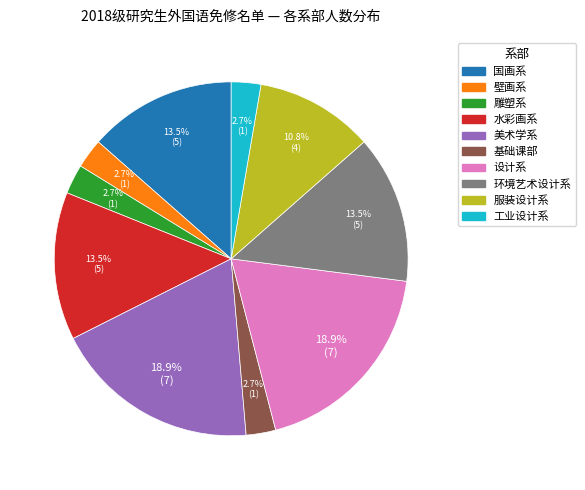

To the nearest percent, what portion does 雕塑系 represent?

3%